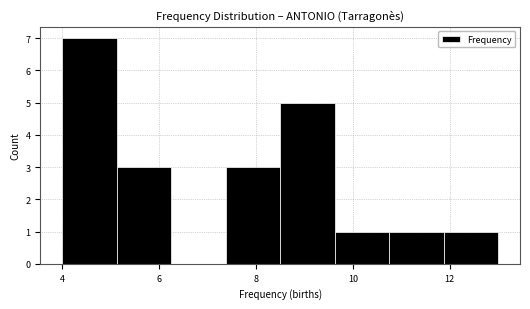

Which range on the x-axis has the tallest bar?

4.0 to 5.2